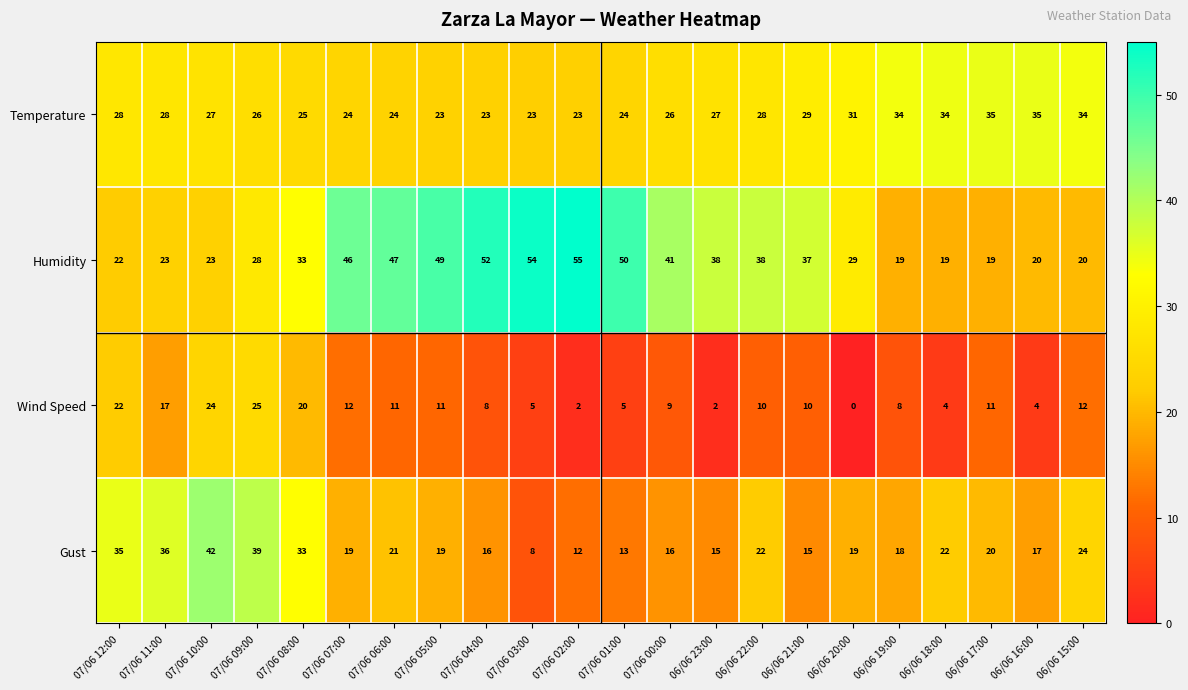

What is the sum of all Wind Speed values?

232